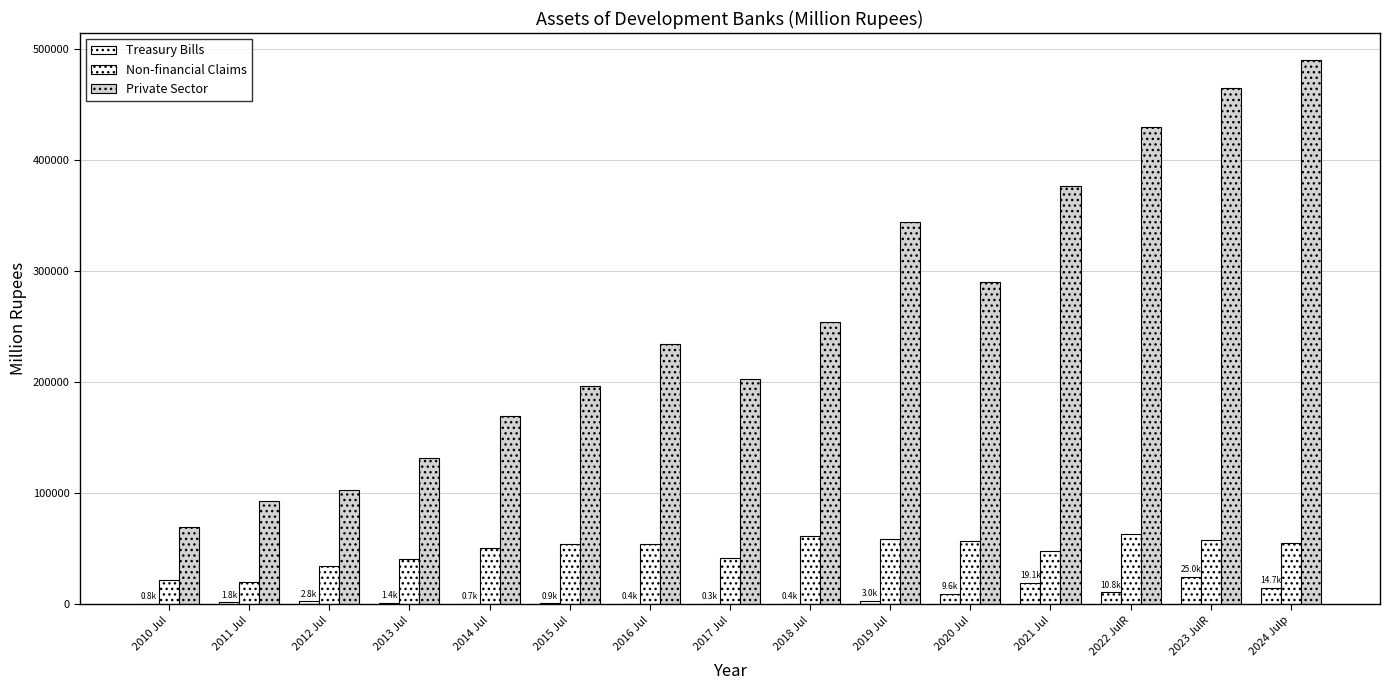

Which series has the widest spread of values?

Private Sector